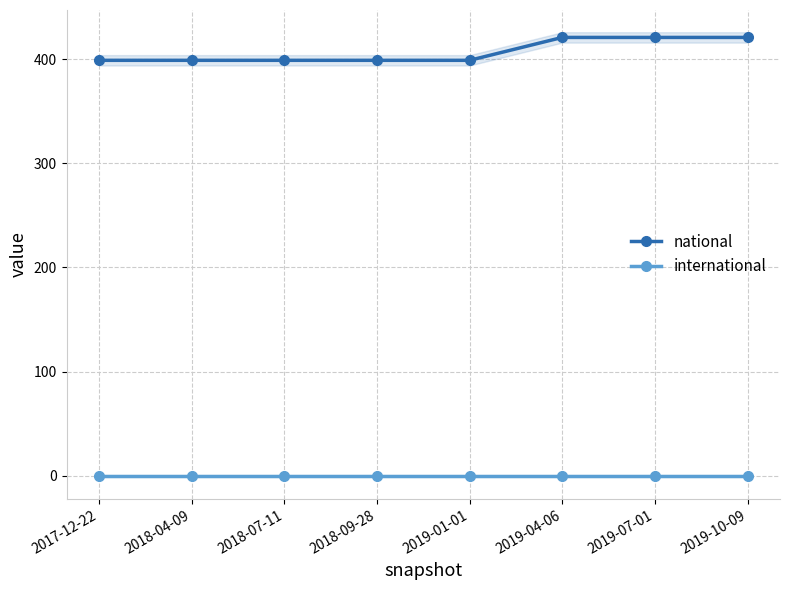

Reading left to right, list all the values displayed in this chart.

national: 399	399	399	399	399	421	421	421
international: 0	0	0	0	0	0	0	0